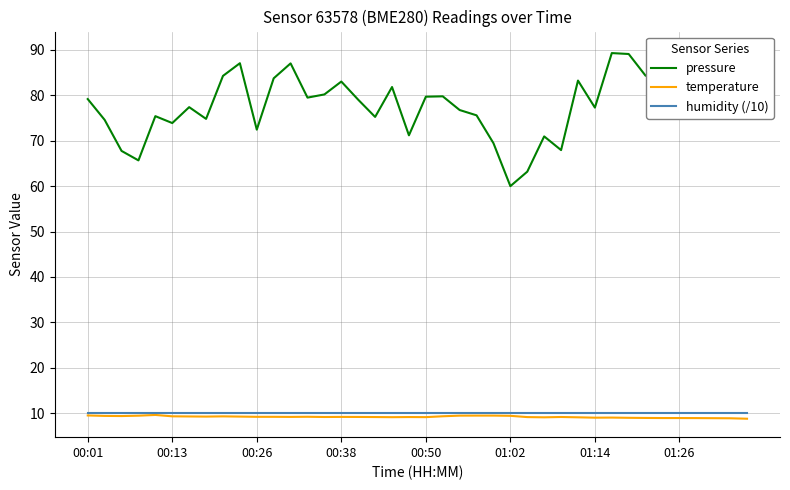

What is the difference between the maximum and minimum values in the temperature series?

0.8